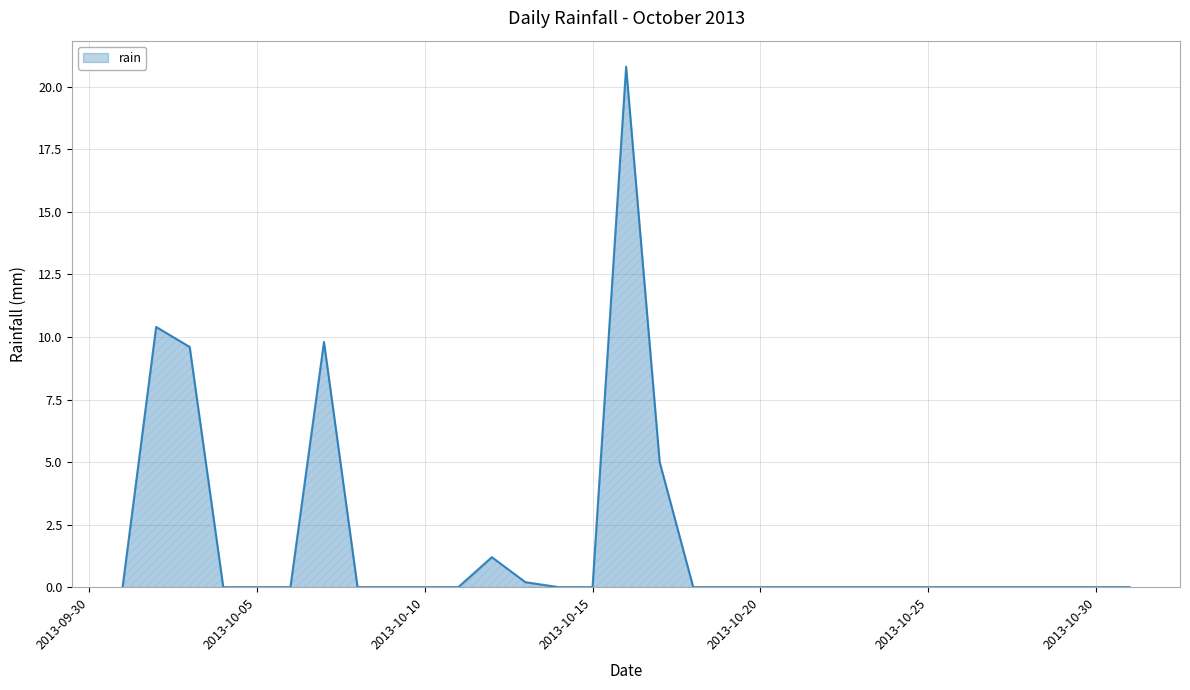

What is the greatest value displayed?

20.8